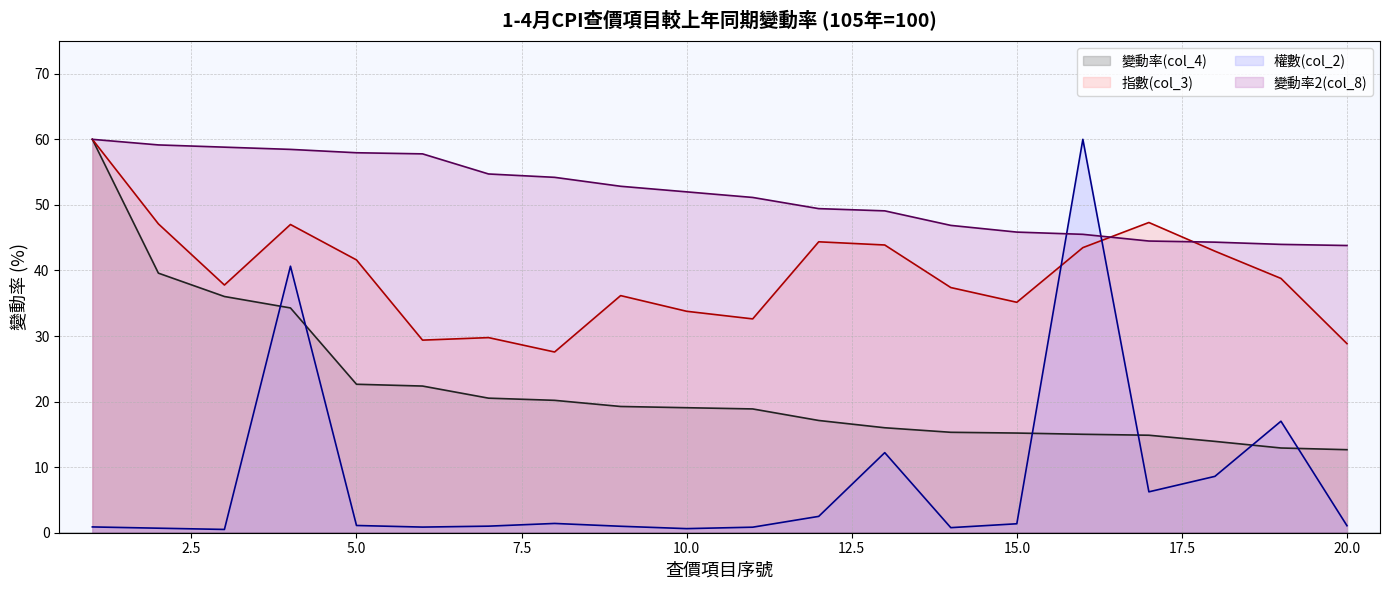

Which category has the lowest value in the 指數(col_3) series?

8